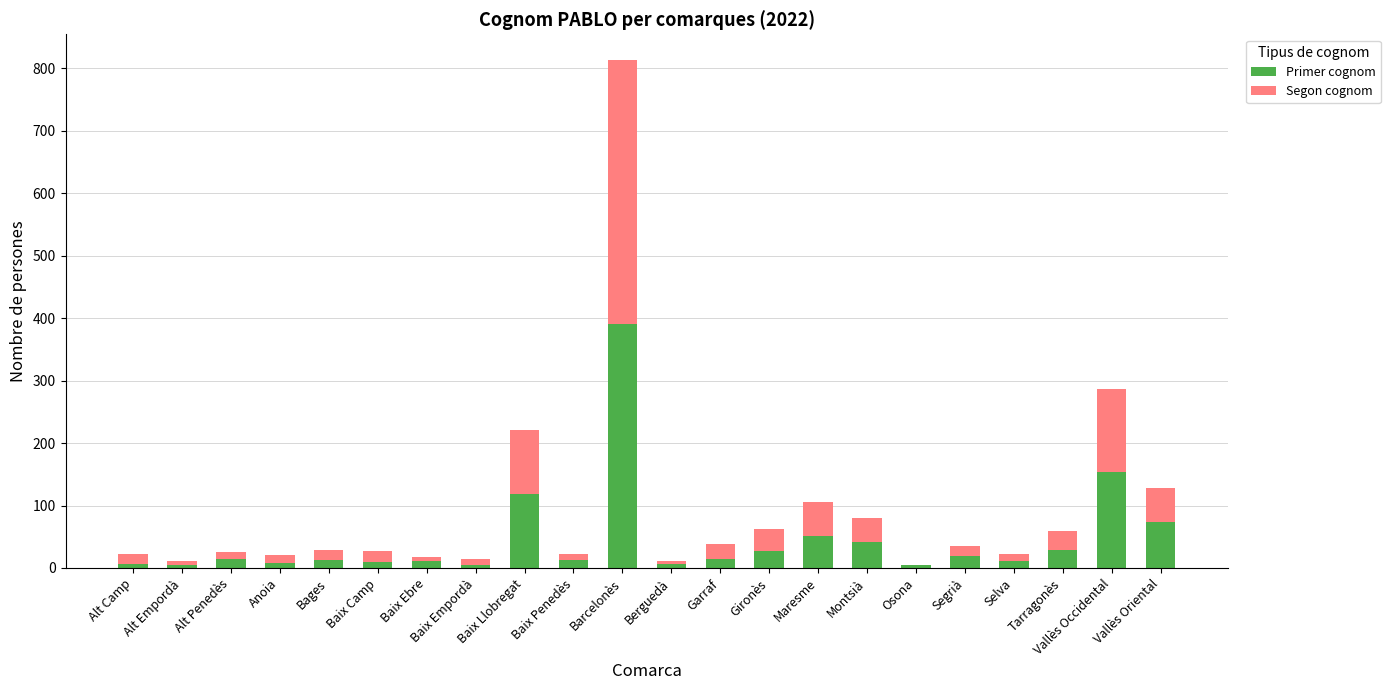

What is the total value across all series at Baix Llobregat?

221